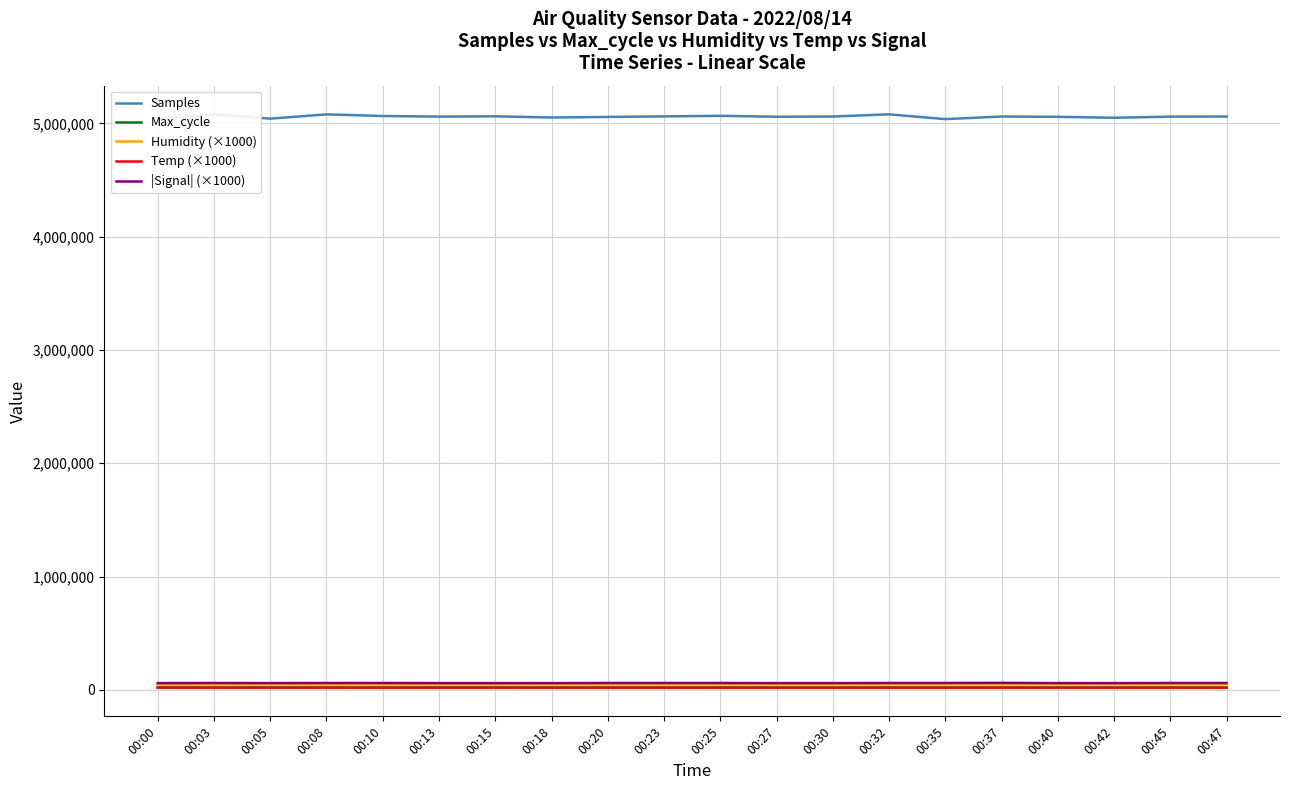

How many interior local valleys does the |Signal| (×1000) series have?

1